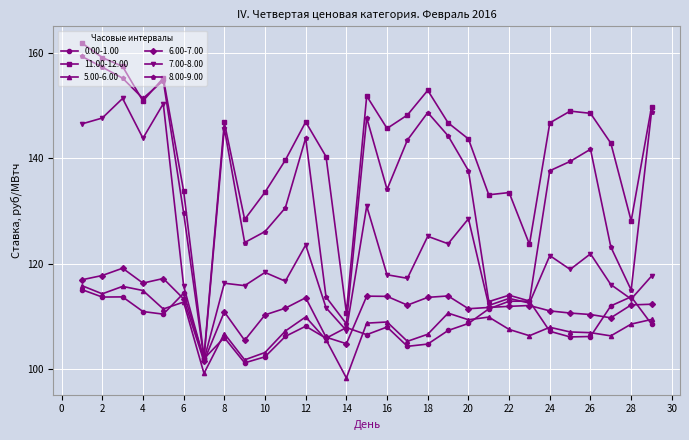

Which series has the largest range (max minus min)?

11.00-12.00